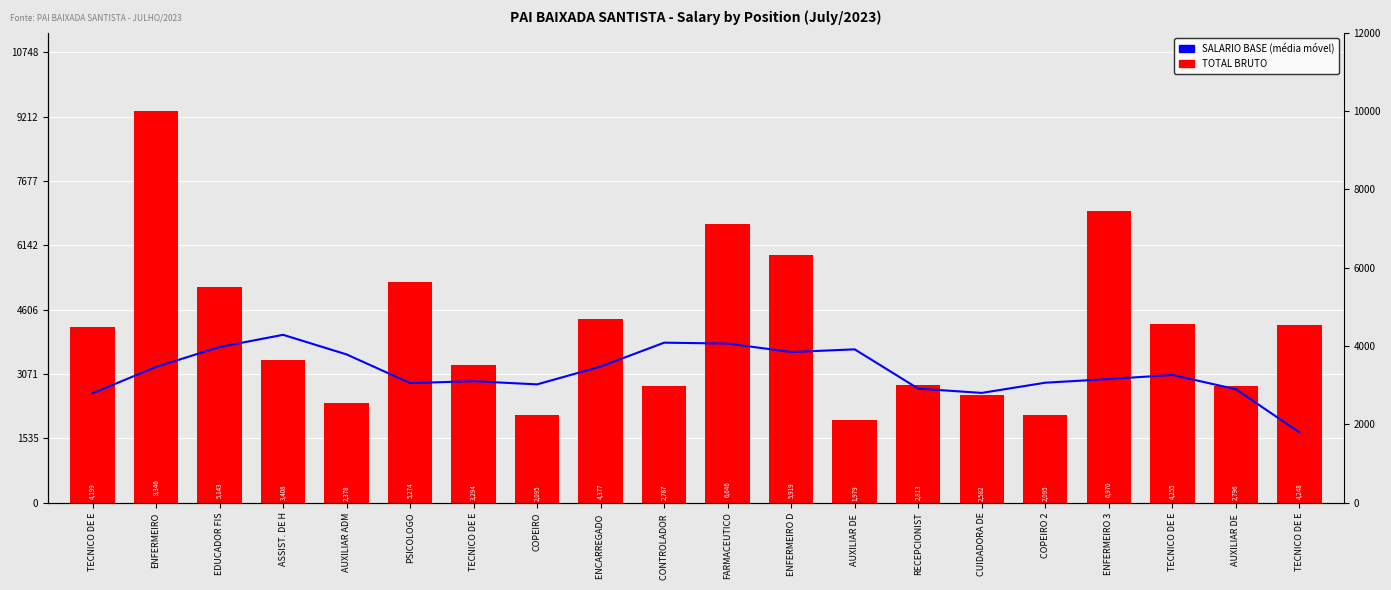

List the series in order of their overall mean, lowest first.

SALARIO BASE (média móvel), TOTAL BRUTO